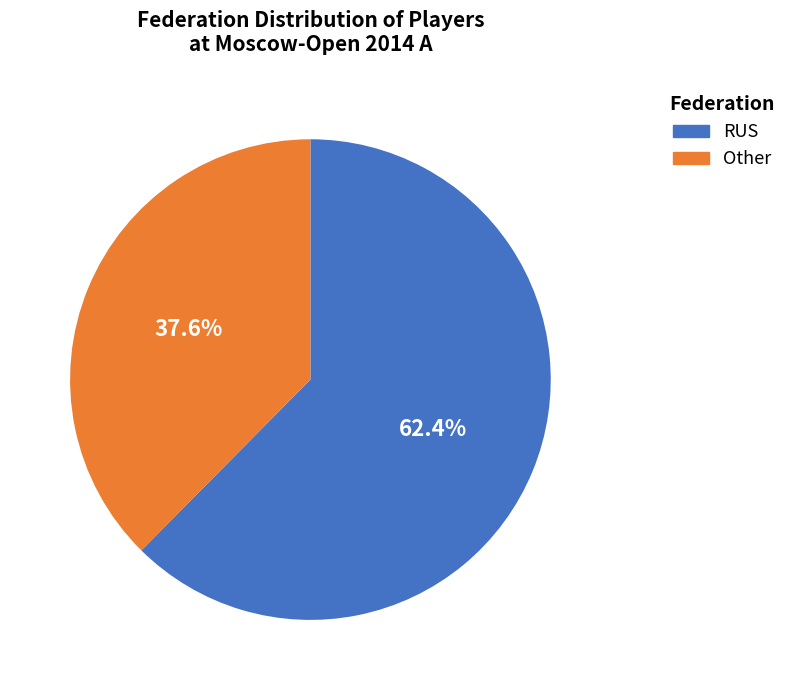

How many segments does this pie chart have?

2